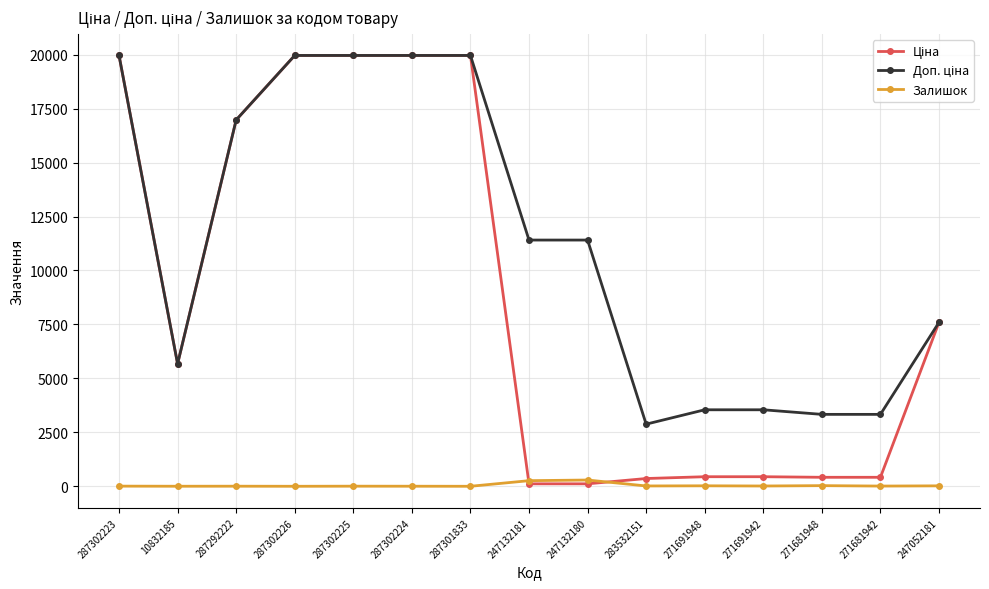

The Залишок series shows 0.0 at 287301833. True or false?

True